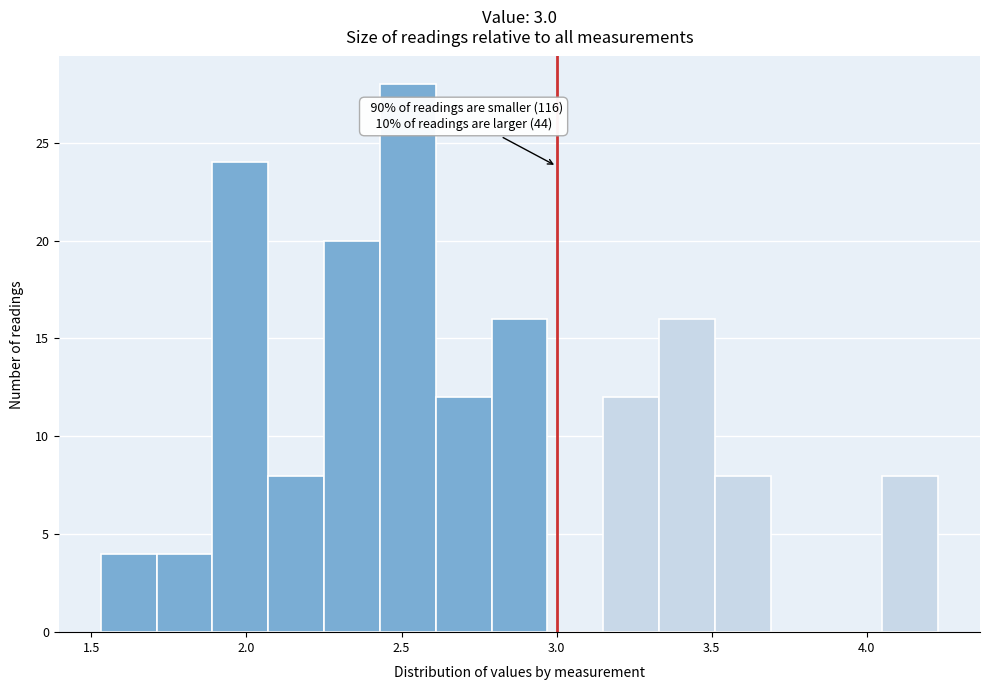

Around what value on the x-axis is the tallest bar? Give the approximate position of its centre, as read against the axis.

2.50